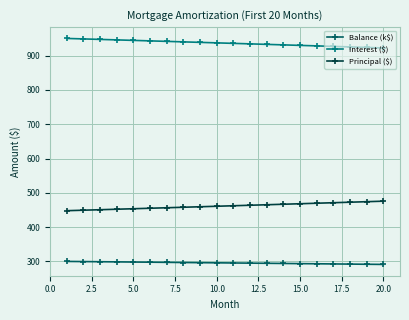

What is the value of the Interest ($) point at the 14th from the left?

931.2